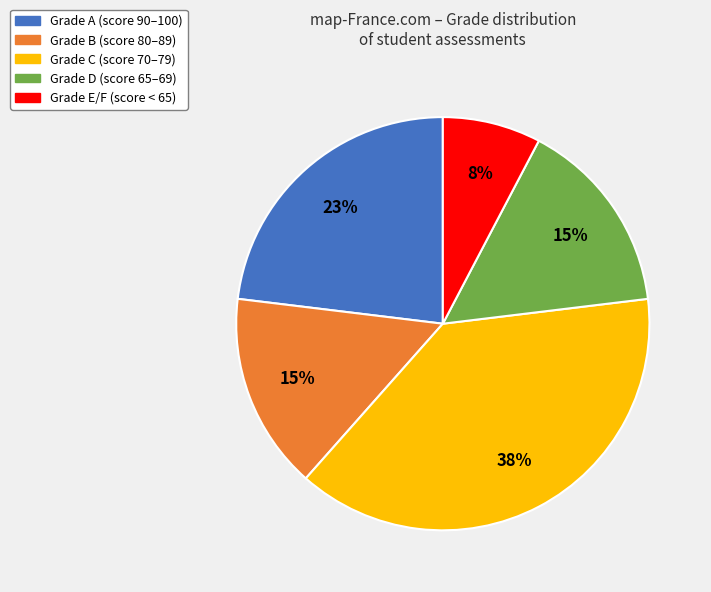

Is there any slice that represents more than half of the pie?

No